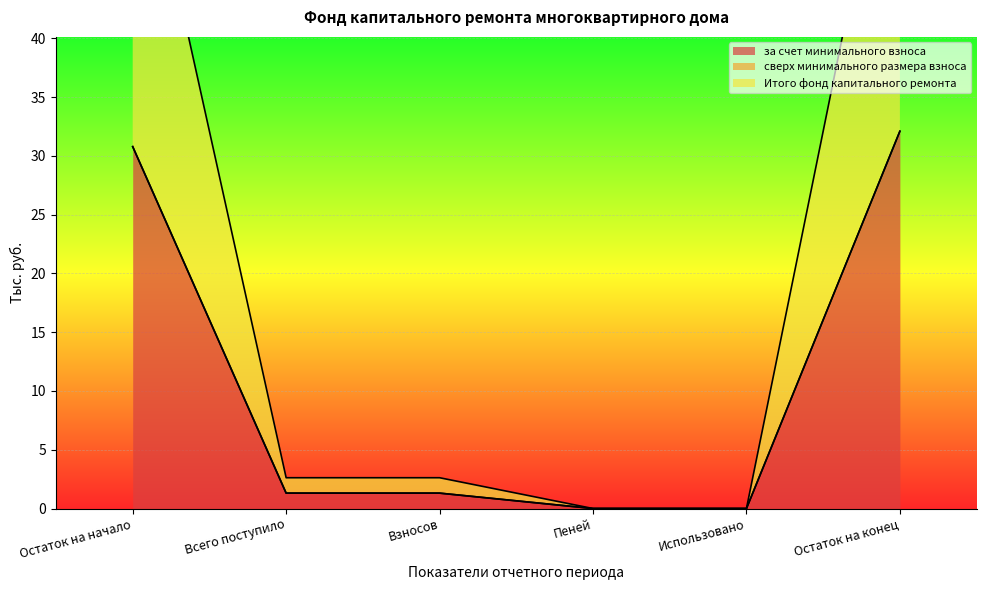

True or false: Итого фонд капитального ремонта and за счет минимального взноса intersect in this chart.

False